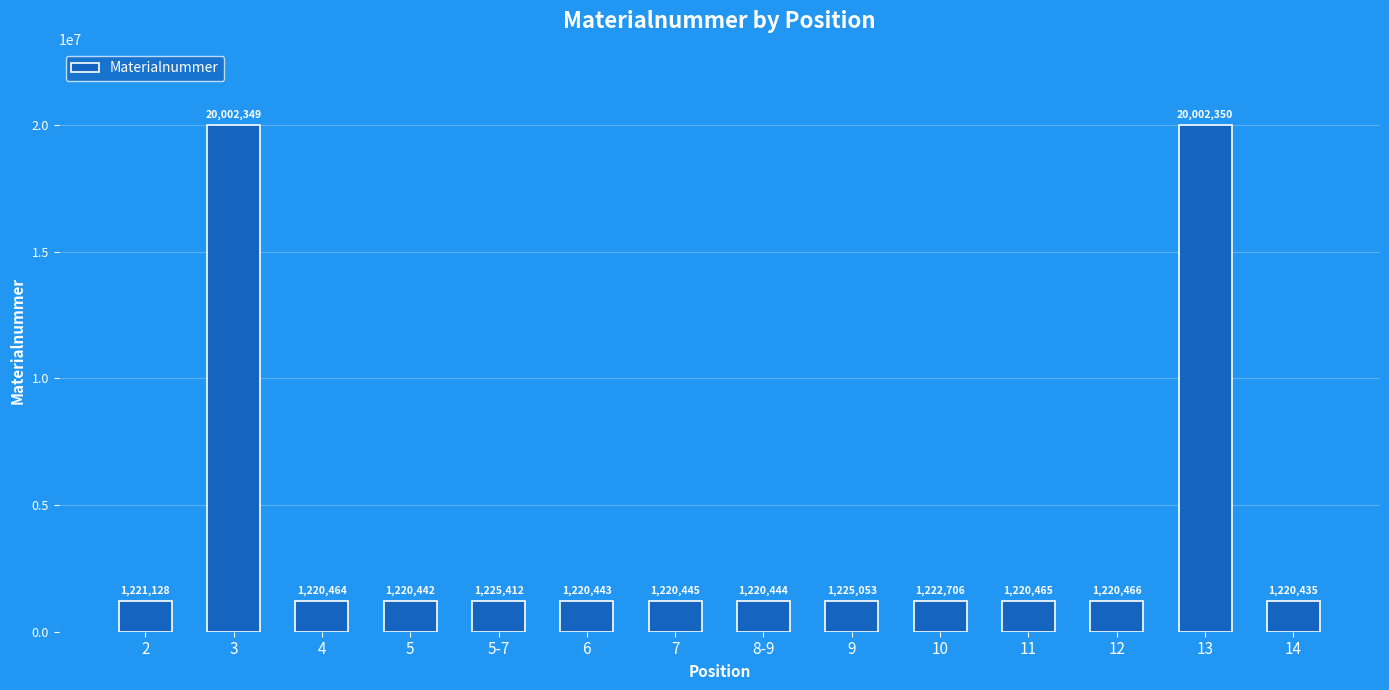

The chart shows a value of 1220444 at 8-9. True or false?

True